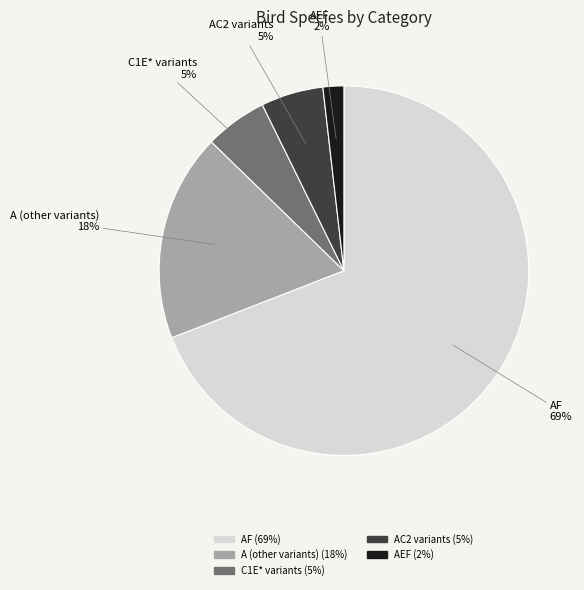

Is there a majority slice in this chart?

Yes